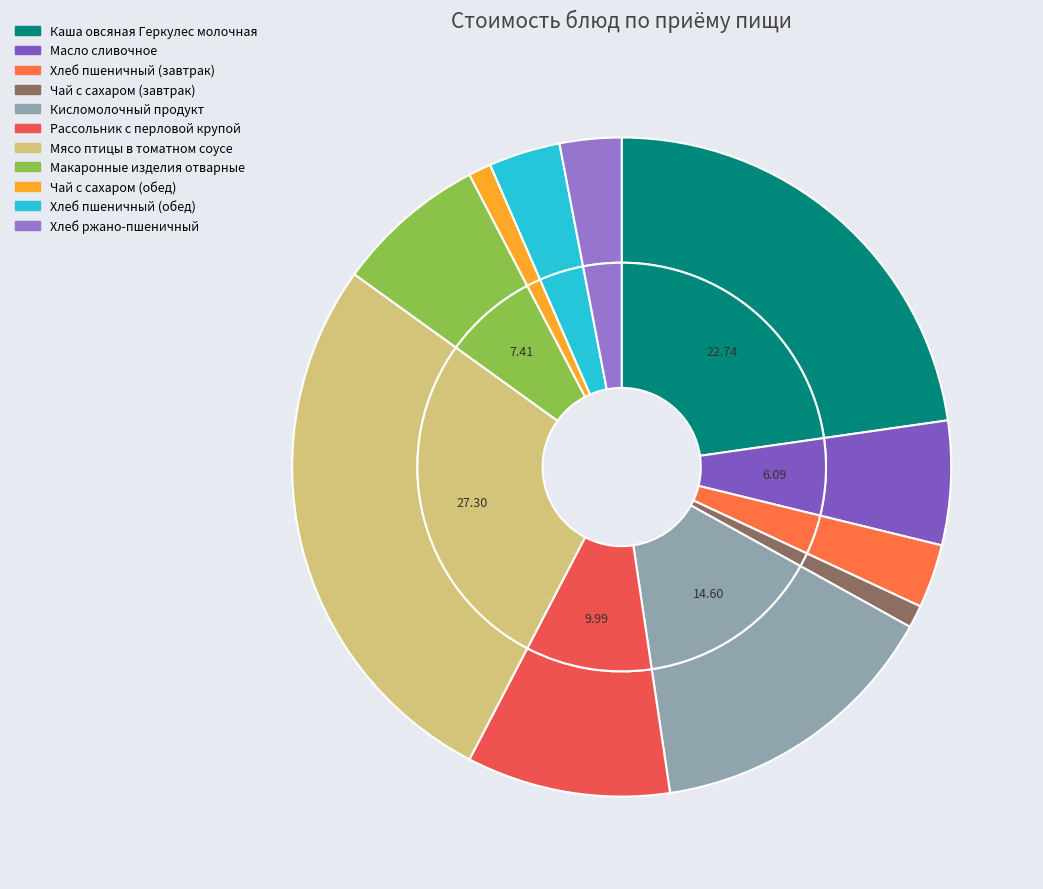

True or false: Хлеб ржано-пшеничный accounts for 15% of the total.

False